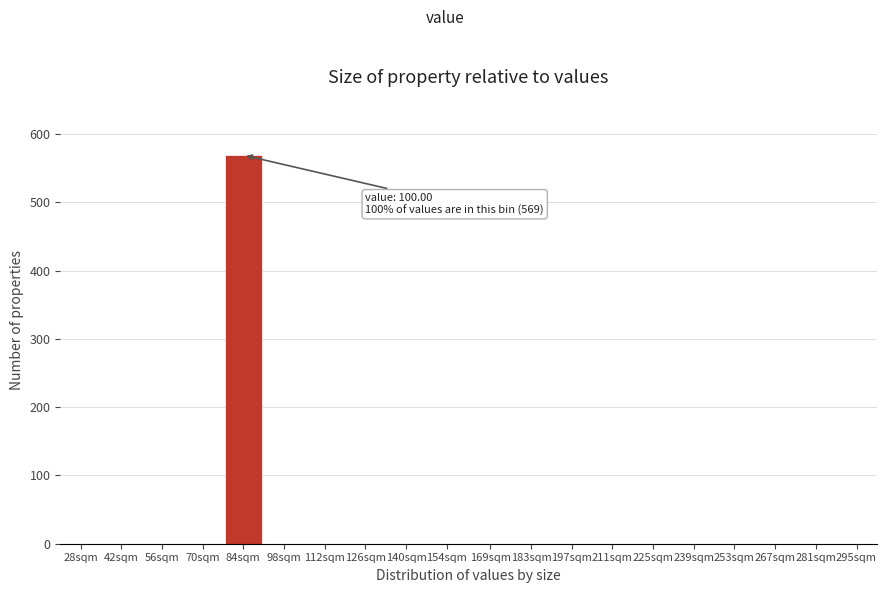

Reading left to right, what are all the values shown in this chart?

28sqm=0	42sqm=0	56sqm=0	70sqm=0	84sqm=569	98sqm=0	112sqm=0	126sqm=0	140sqm=0	154sqm=0	169sqm=0	183sqm=0	197sqm=0	211sqm=0	225sqm=0	239sqm=0	253sqm=0	267sqm=0	281sqm=0	295sqm=0